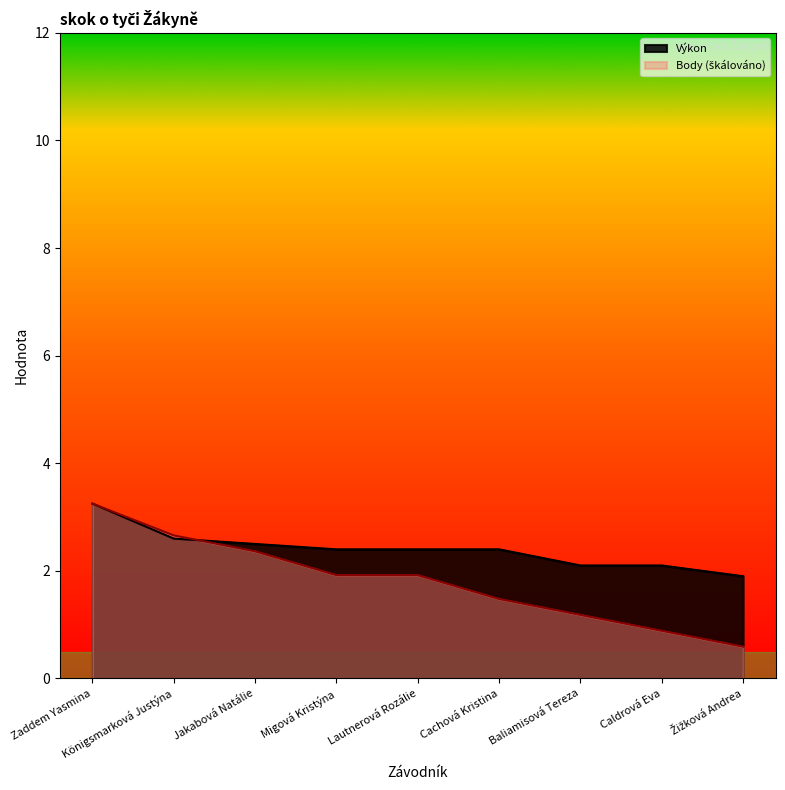

What is the label of the 6th point from the right?

Migová Kristýna